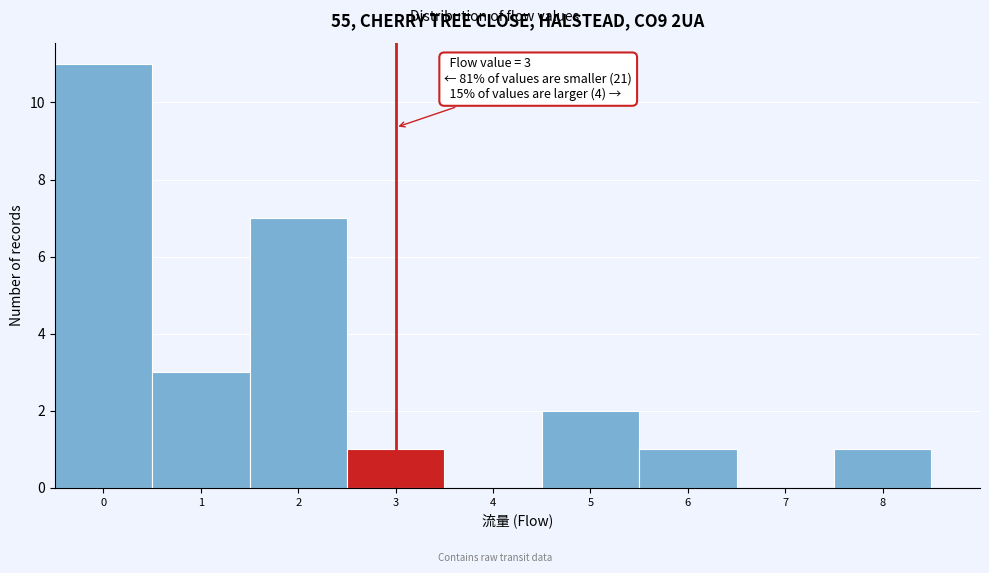

Over which range of the x-axis is the bar tallest?

-0.5 to 0.5